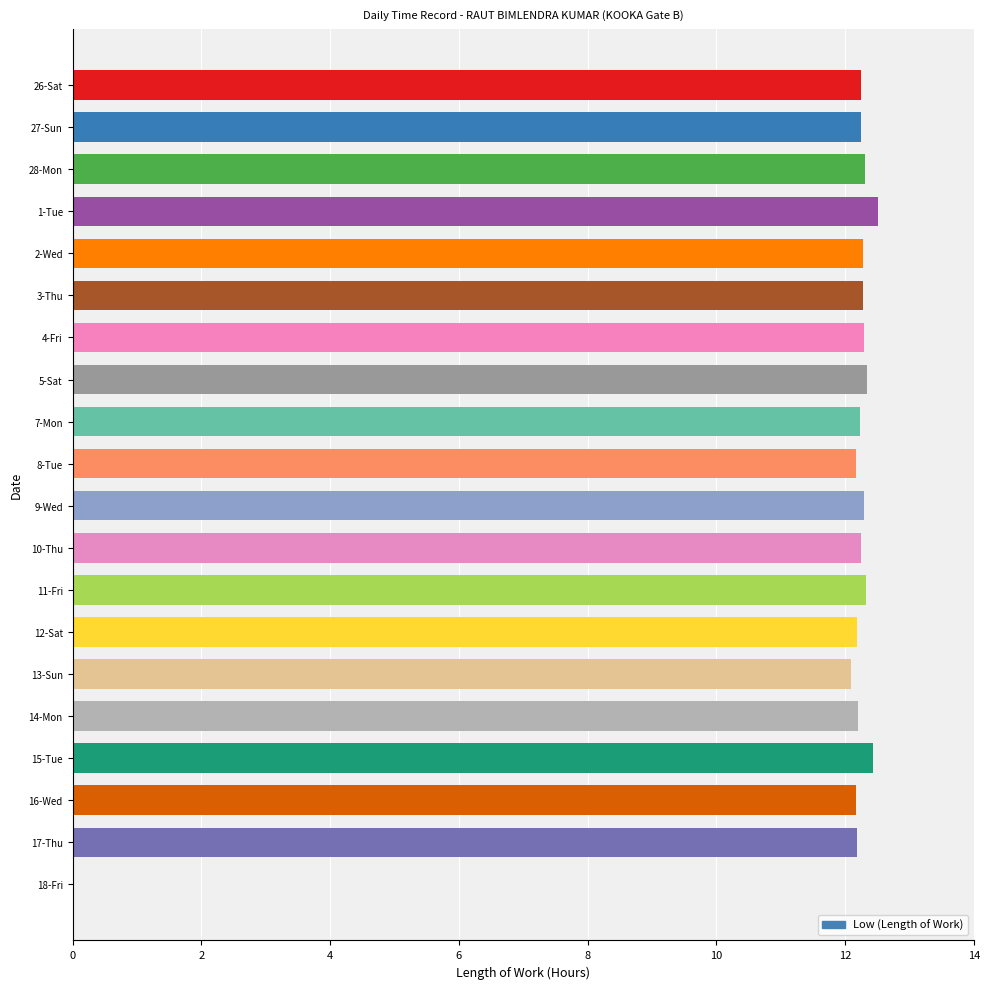

Is it true that the value at 27-Sun is 12.2?

True